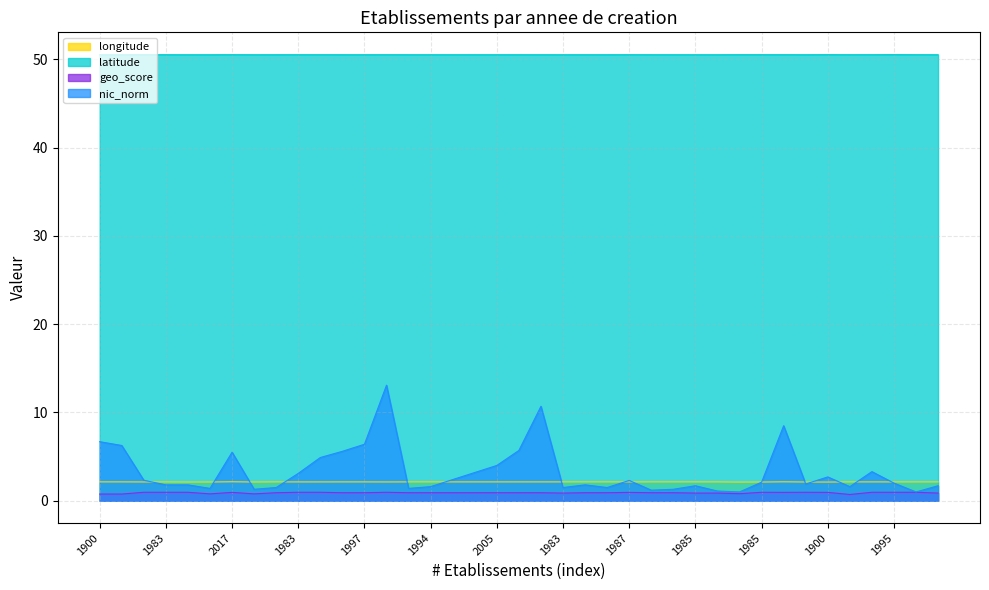

What are all the series names shown in the legend?

longitude, latitude, geo_score, nic_norm